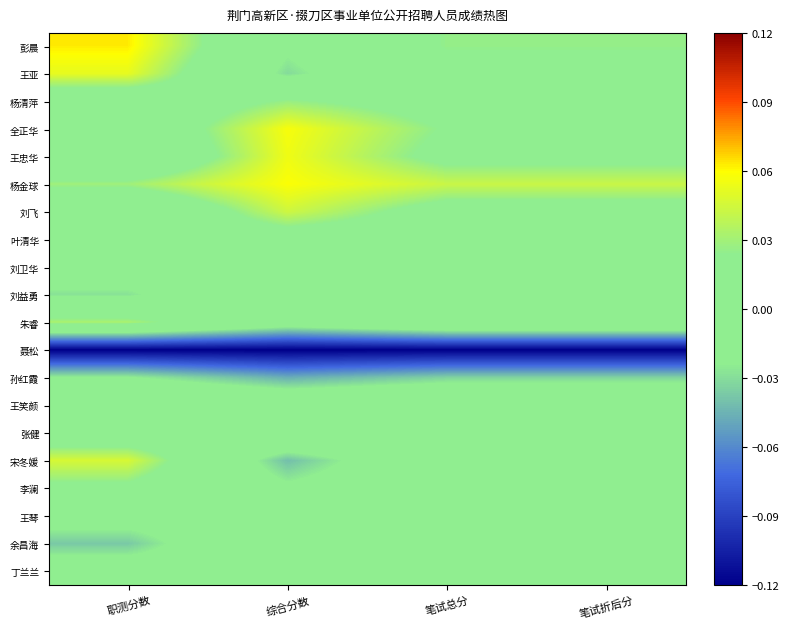

Reading left to right, what are all the values shown in this chart?

彭晨: 职测分数=0.1	综合分数=-0.0	笔试总分=0.0	笔试折后分=0.0
王亚: 职测分数=0.1	综合分数=-0.0	笔试总分=0.0	笔试折后分=0.0
杨清萍: 职测分数=-0.0	综合分数=0.0	笔试总分=0.0	笔试折后分=0.0
全正华: 职测分数=-0.0	综合分数=0.1	笔试总分=0.0	笔试折后分=0.0
王忠华: 职测分数=-0.0	综合分数=0.1	笔试总分=0.0	笔试折后分=0.0
杨金球: 职测分数=0.0	综合分数=0.1	笔试总分=0.0	笔试折后分=0.0
刘飞: 职测分数=-0.0	综合分数=0.0	笔试总分=0.0	笔试折后分=0.0
叶清华: 职测分数=0.0	综合分数=0.0	笔试总分=0.0	笔试折后分=0.0
刘卫华: 职测分数=-0.0	综合分数=0.0	笔试总分=-0.0	笔试折后分=-0.0
刘益勇: 职测分数=-0.0	综合分数=0.0	笔试总分=-0.0	笔试折后分=-0.0
朱睿: 职测分数=0.0	综合分数=-0.0	笔试总分=0.0	笔试折后分=0.0
聂松: 职测分数=-0.1	综合分数=-0.1	笔试总分=-0.1	笔试折后分=-0.1
孙红霞: 职测分数=-0.0	综合分数=-0.0	笔试总分=-0.0	笔试折后分=-0.0
王笑颜: 职测分数=0.0	综合分数=0.0	笔试总分=0.0	笔试折后分=0.0
张健: 职测分数=0.0	综合分数=0.0	笔试总分=0.0	笔试折后分=0.0
宋冬媛: 职测分数=0.0	综合分数=-0.0	笔试总分=0.0	笔试折后分=0.0
李澜: 职测分数=0.0	综合分数=-0.0	笔试总分=0.0	笔试折后分=0.0
王琴: 职测分数=-0.0	综合分数=-0.0	笔试总分=-0.0	笔试折后分=-0.0
余昌海: 职测分数=-0.0	综合分数=0.0	笔试总分=-0.0	笔试折后分=-0.0
丁兰兰: 职测分数=-0.0	综合分数=-0.0	笔试总分=-0.0	笔试折后分=-0.0